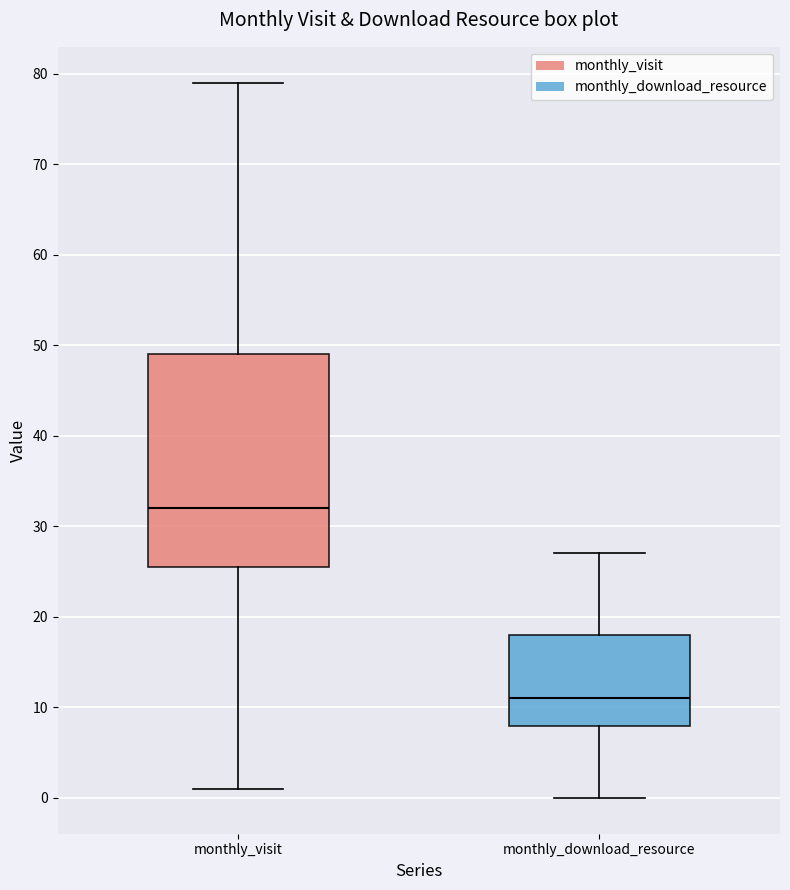

Where does the upper whisker of the box for monthly_visit end on the y-axis? The values are not printed on the chart, so give them approximately, as read against the axis.

79